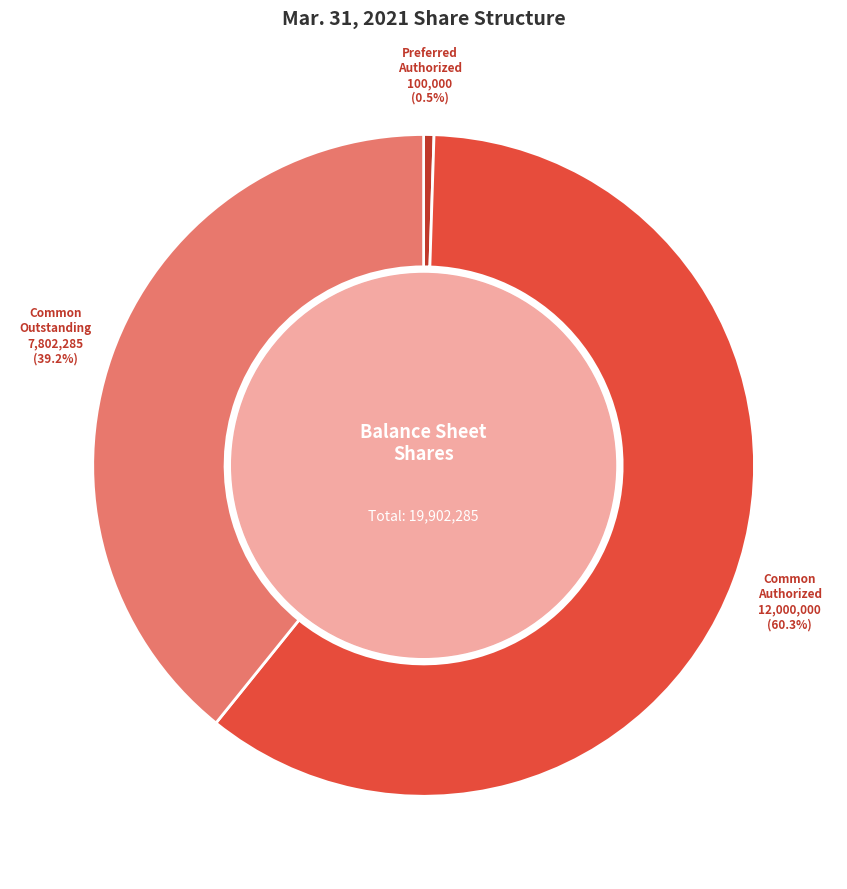

Is there a majority slice in this chart?

Yes